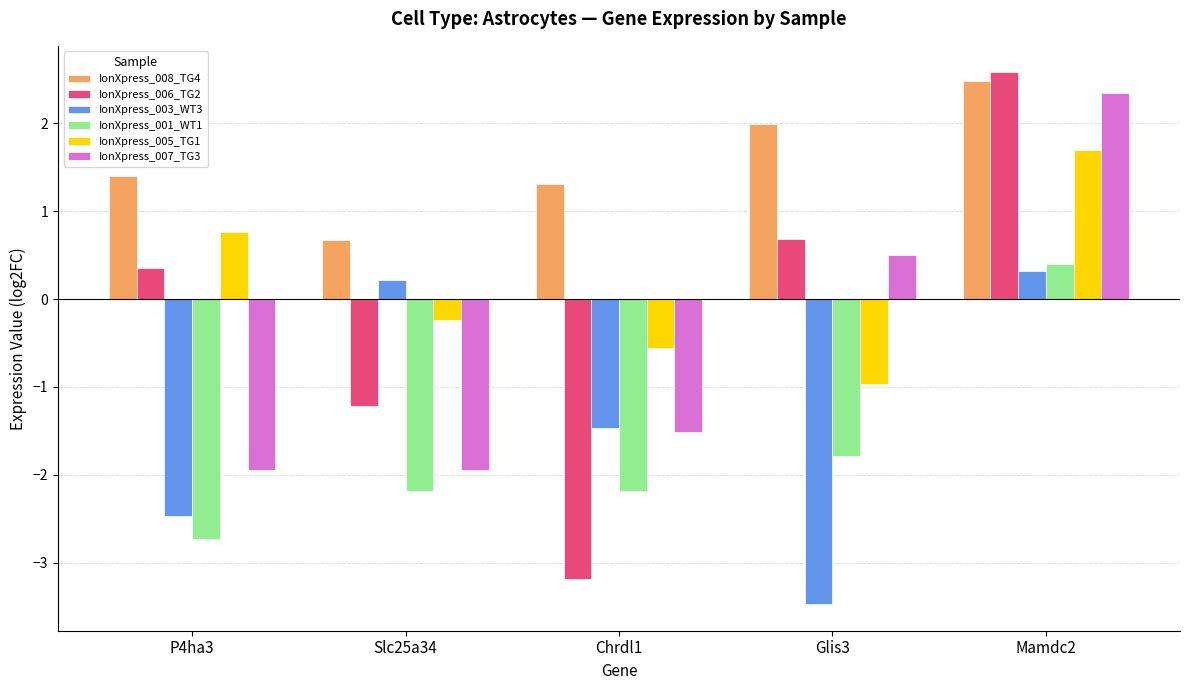

What is the approximate value of IonXpress_008_TG4 at Slc25a34?

0.7